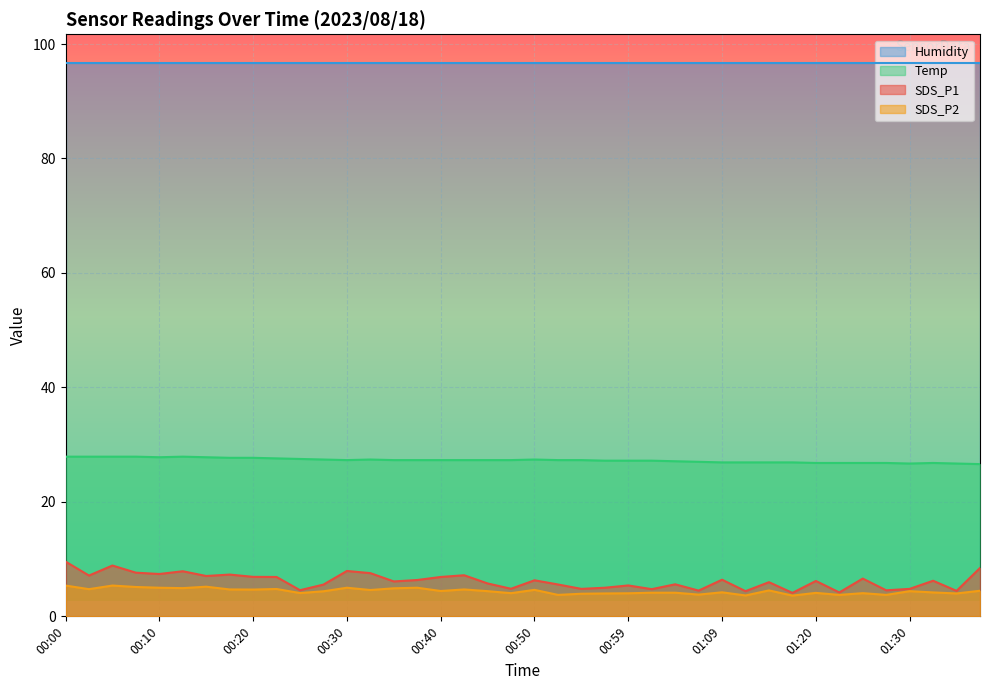

True or false: SDS_P1 and SDS_P2 cross at least once.

False